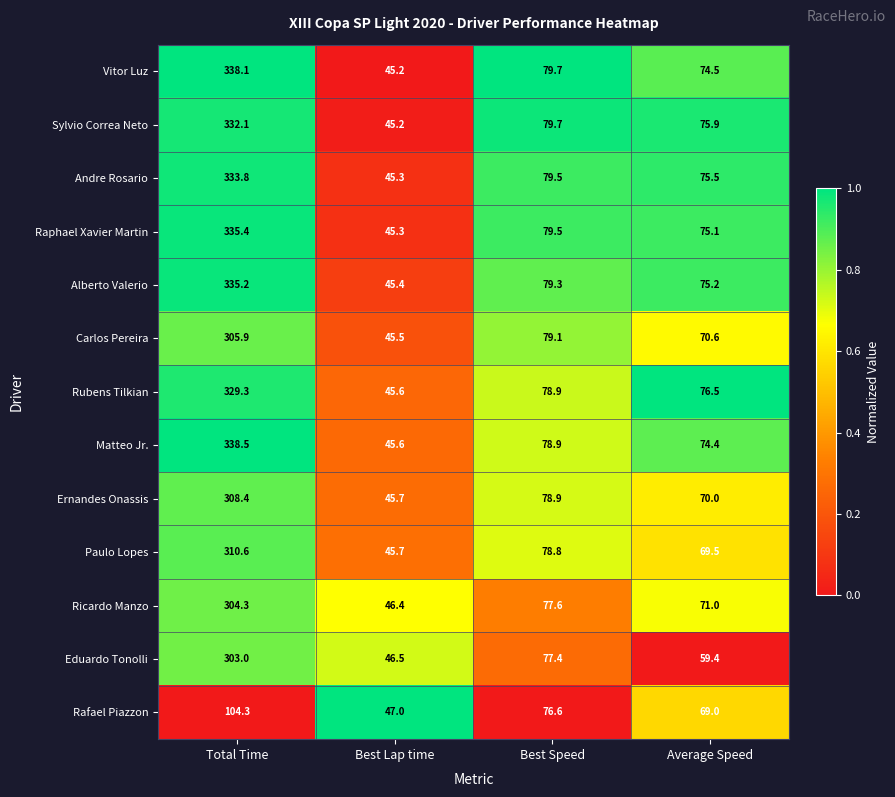

Which series has the largest total across all categories?

Vitor Luz